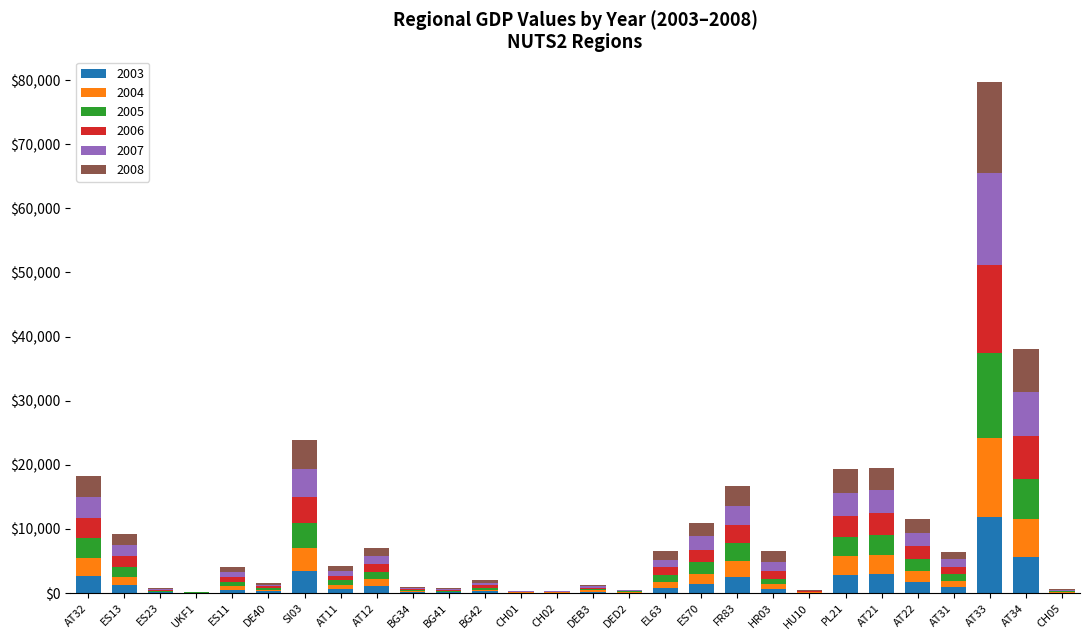

At which category is the sum across all series the highest?

AT33